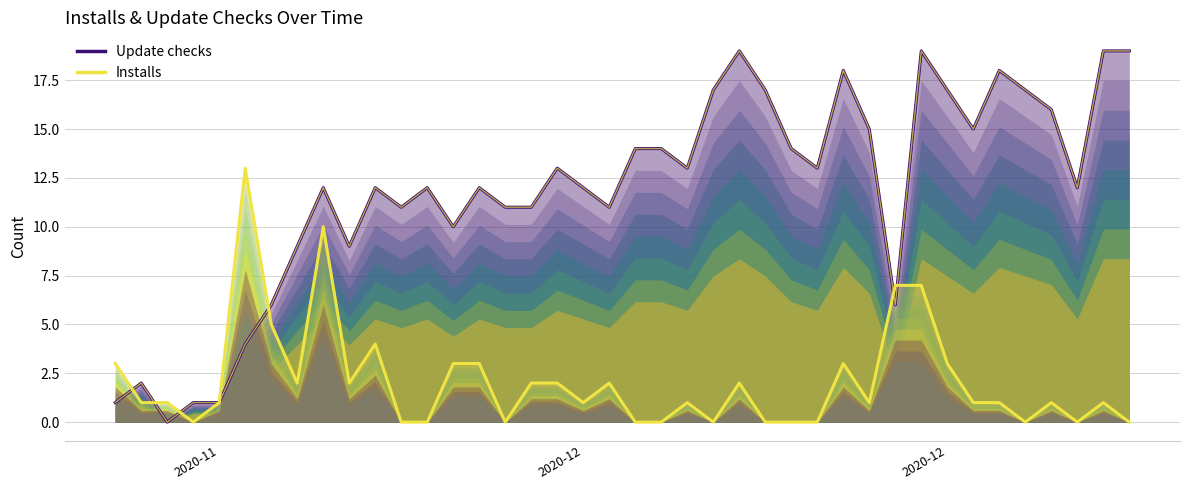

What is the difference between the Installs values at 2020-12-03 and 2020-12-10?

3